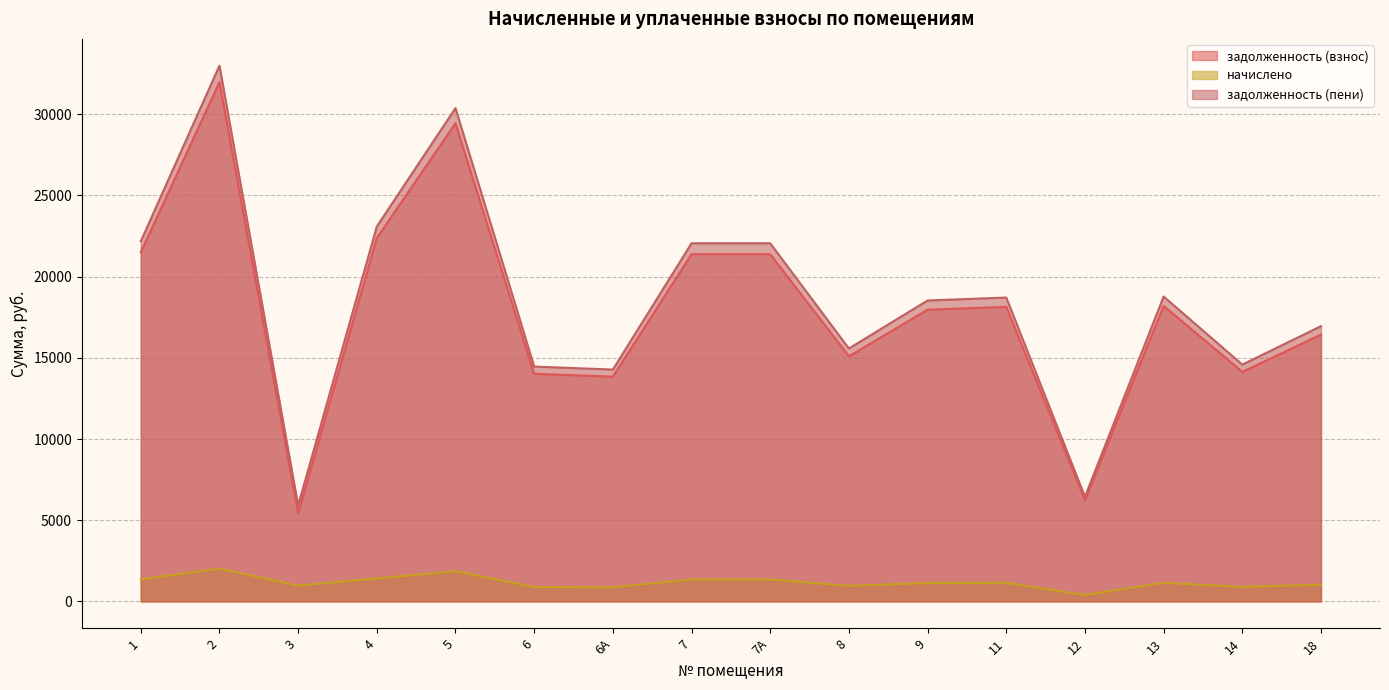

What is the label of the 9th point from the right?

7